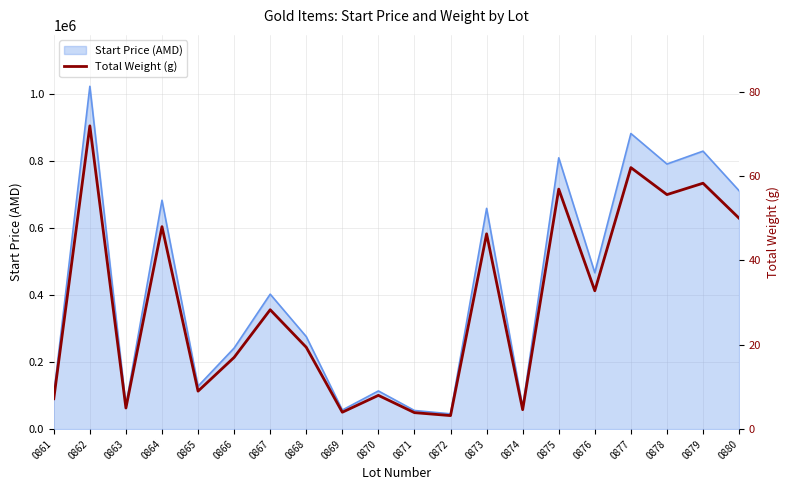

What is the lowest value of the Start Price (AMD) series?

45590